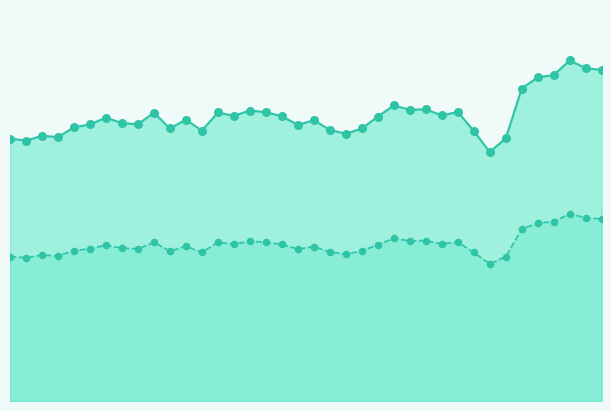

Which series contains the lowest Y value?

Reset threshold